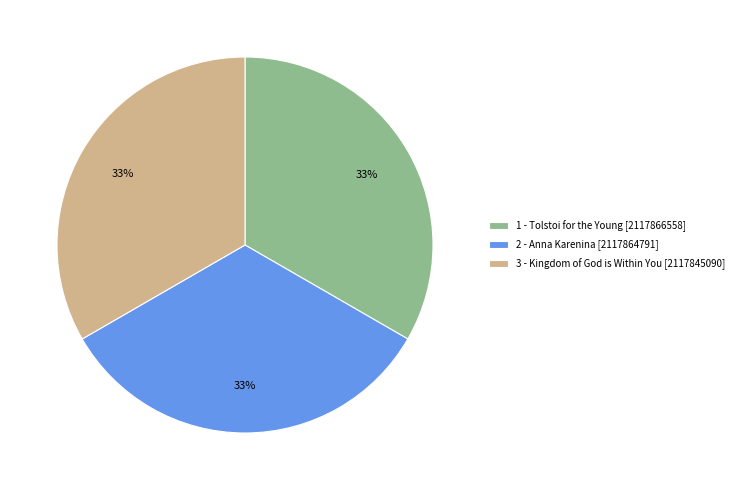

Is the sum of 2 - Anna Karenina and 3 - Kingdom of God is Within You greater than half?

Yes